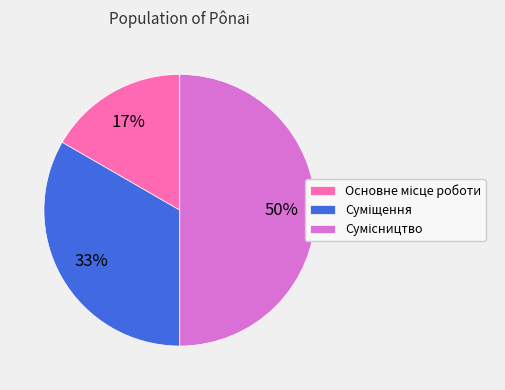

To the nearest percent, what is the average slice percentage?

33%